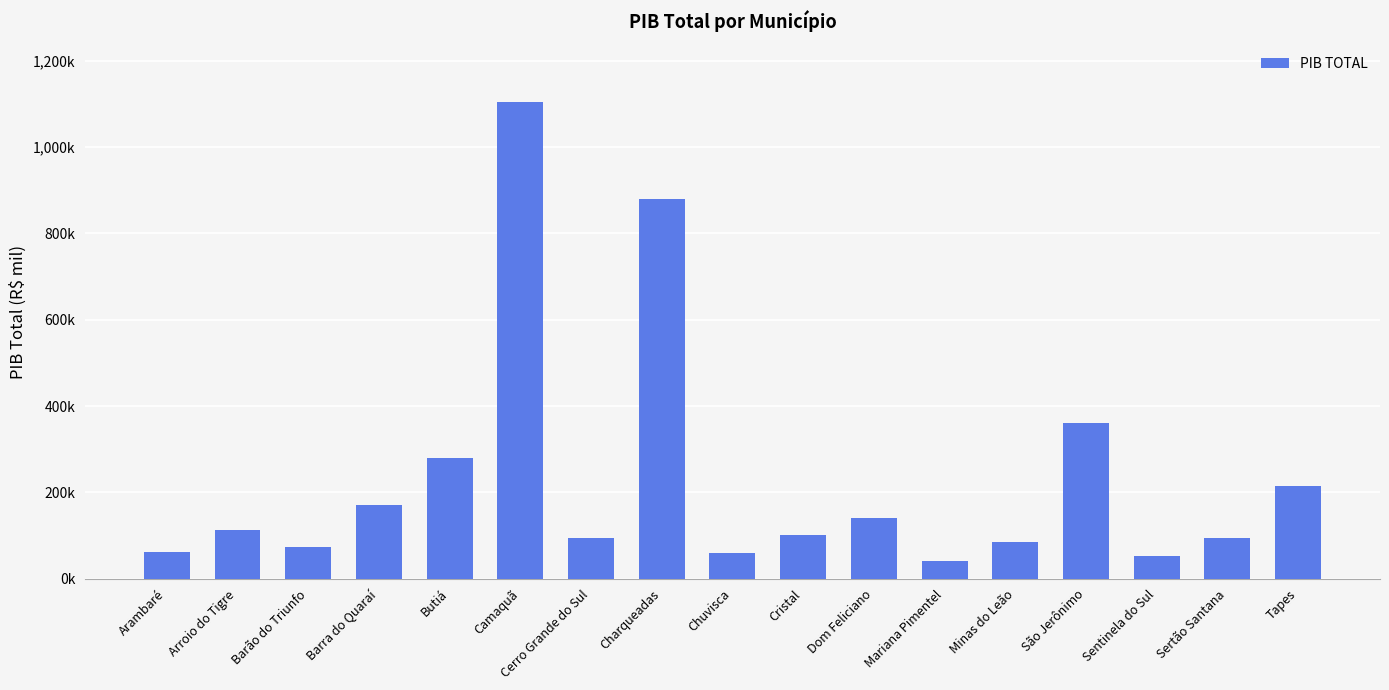

Which label corresponds to the smallest value in the chart?

Mariana Pimentel